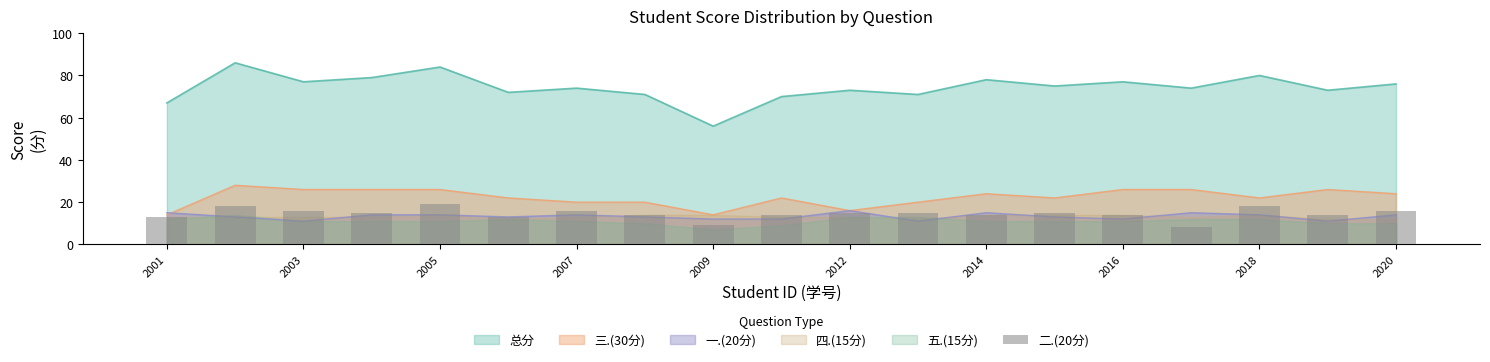

How many values exceed 15?

6